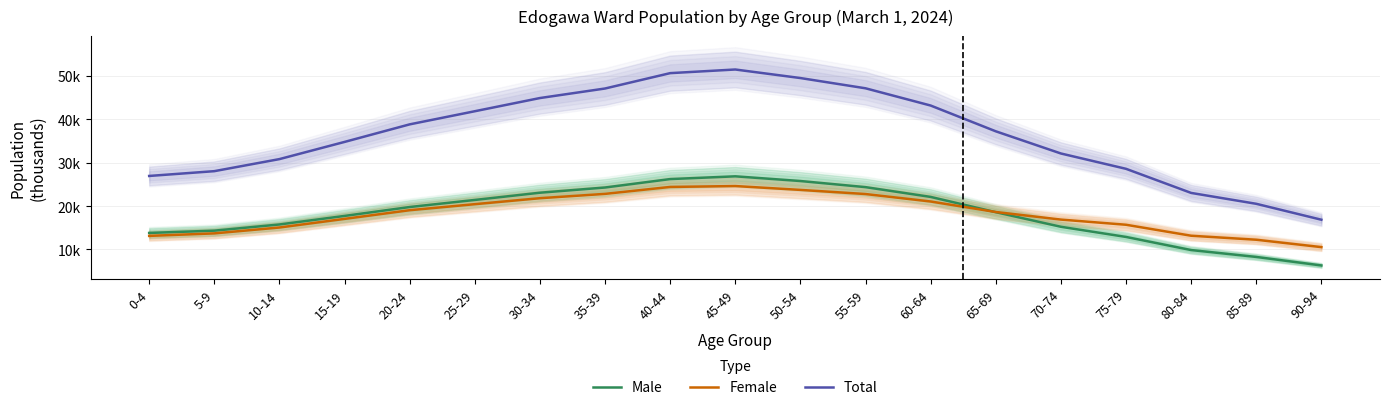

The value of Female at 30-34 is 6.4. True or false?

False